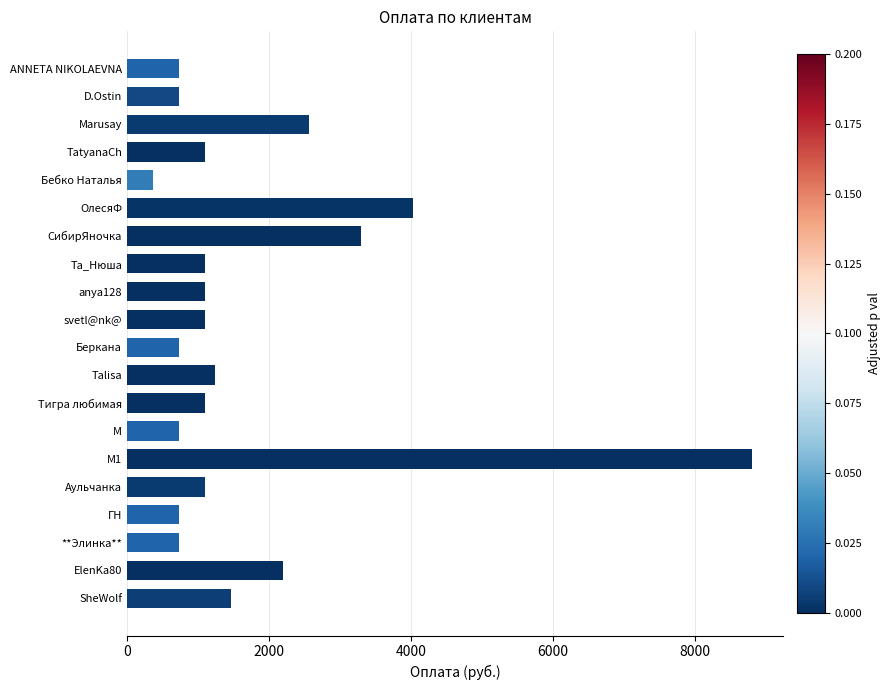

What is the difference between the maximum and minimum values?

8433.3